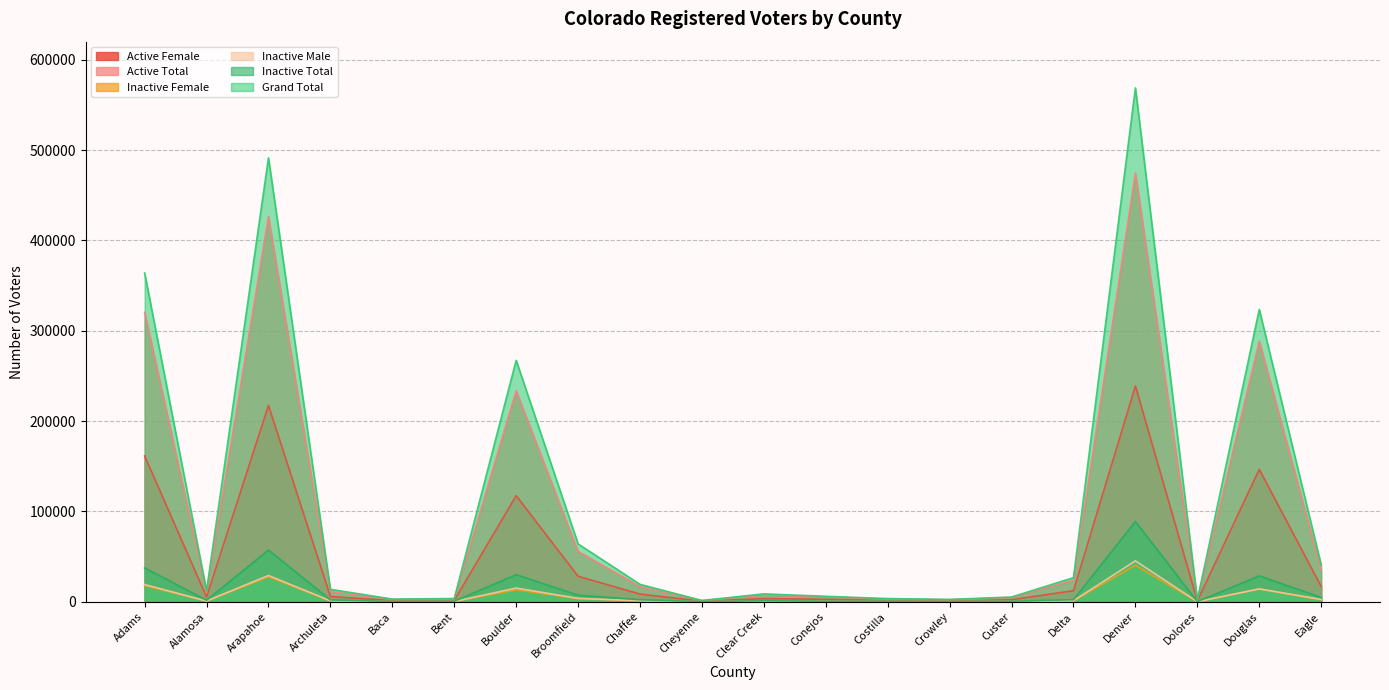

What is the label of the 12th point from the left?

Conejos